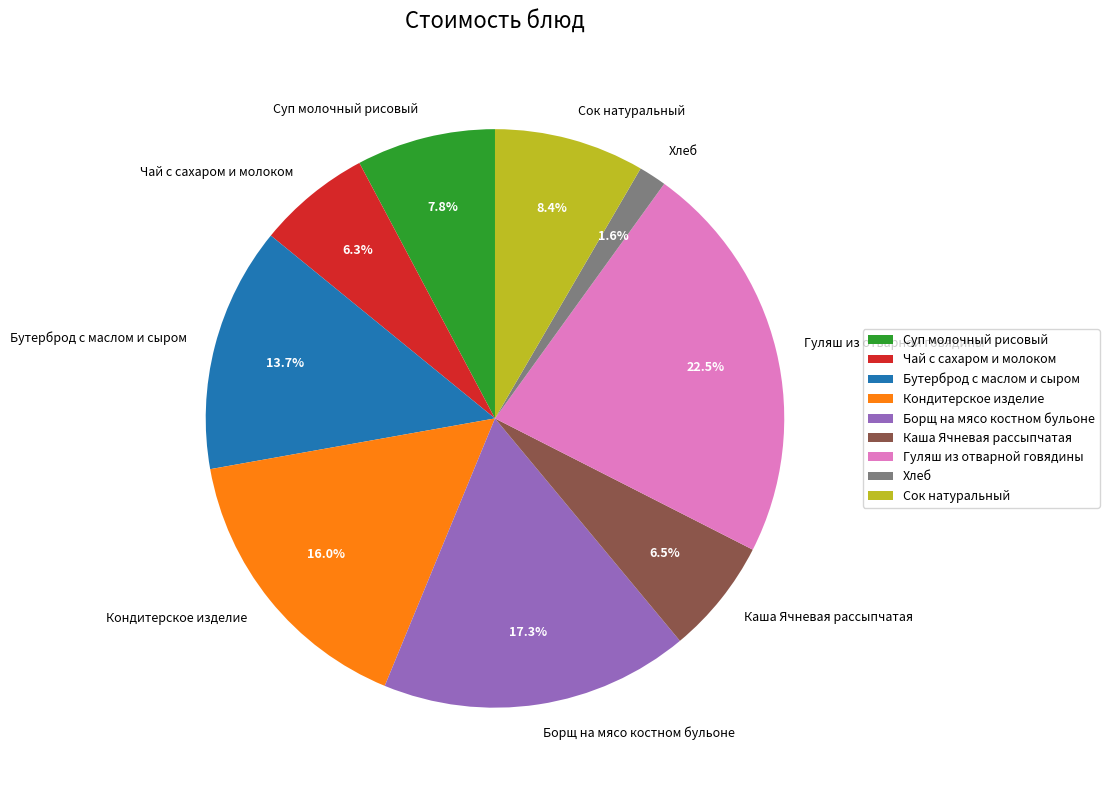

Which category has the smallest portion of the pie?

Хлеб